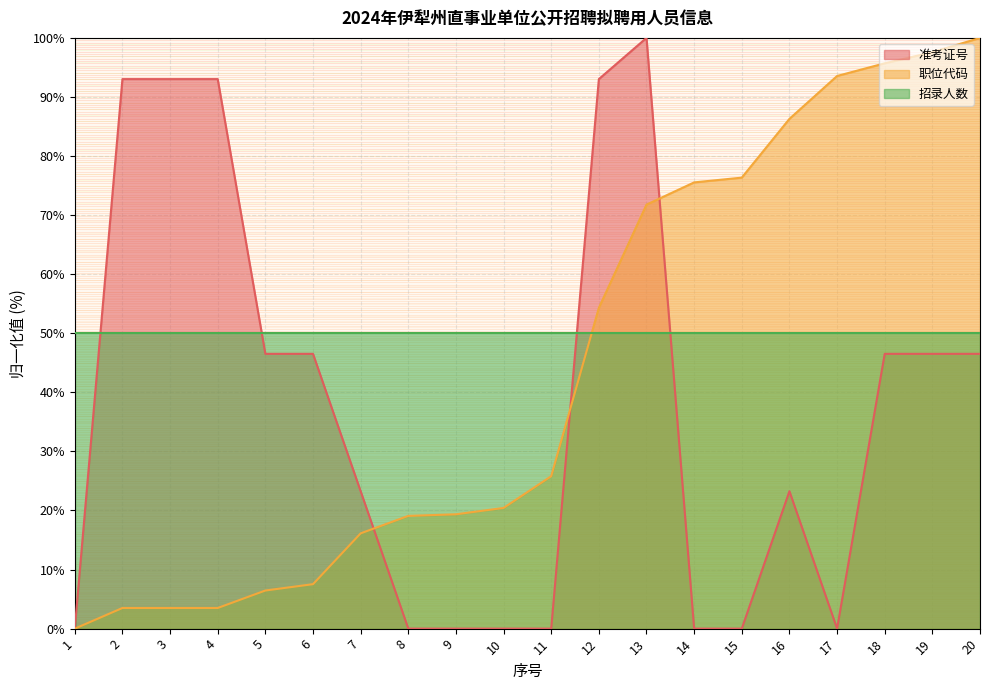

What is the average value of the 准考证号 series?

37.6